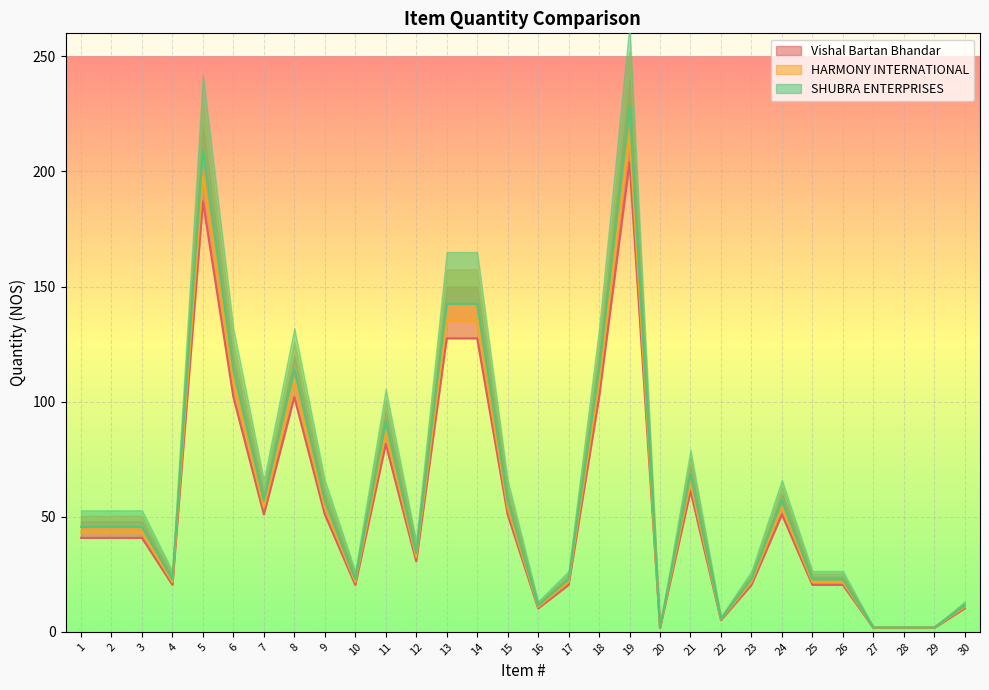

At which category does Vishal Bartan Bhandar reach its first local valley?

4